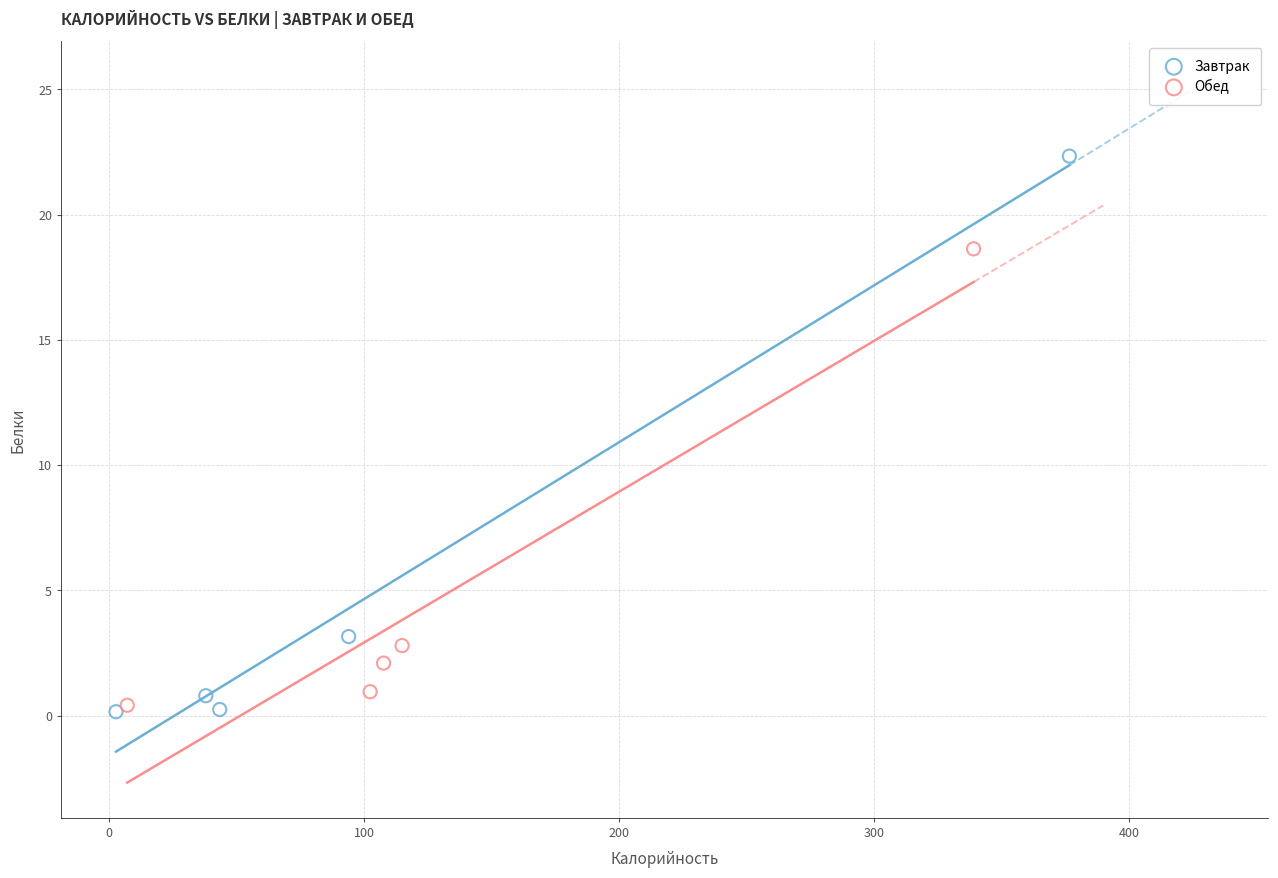

Which series has the widest spread of Y values?

Завтрак